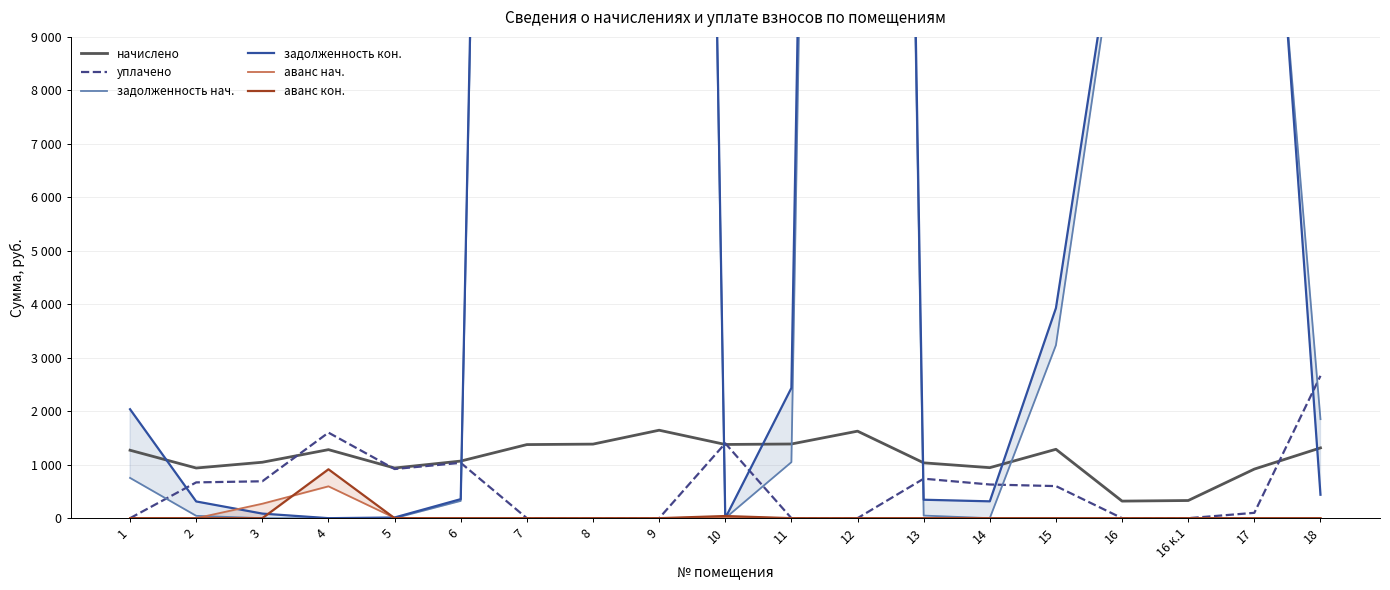

How many interior local peaks does the уплачено series have?

4